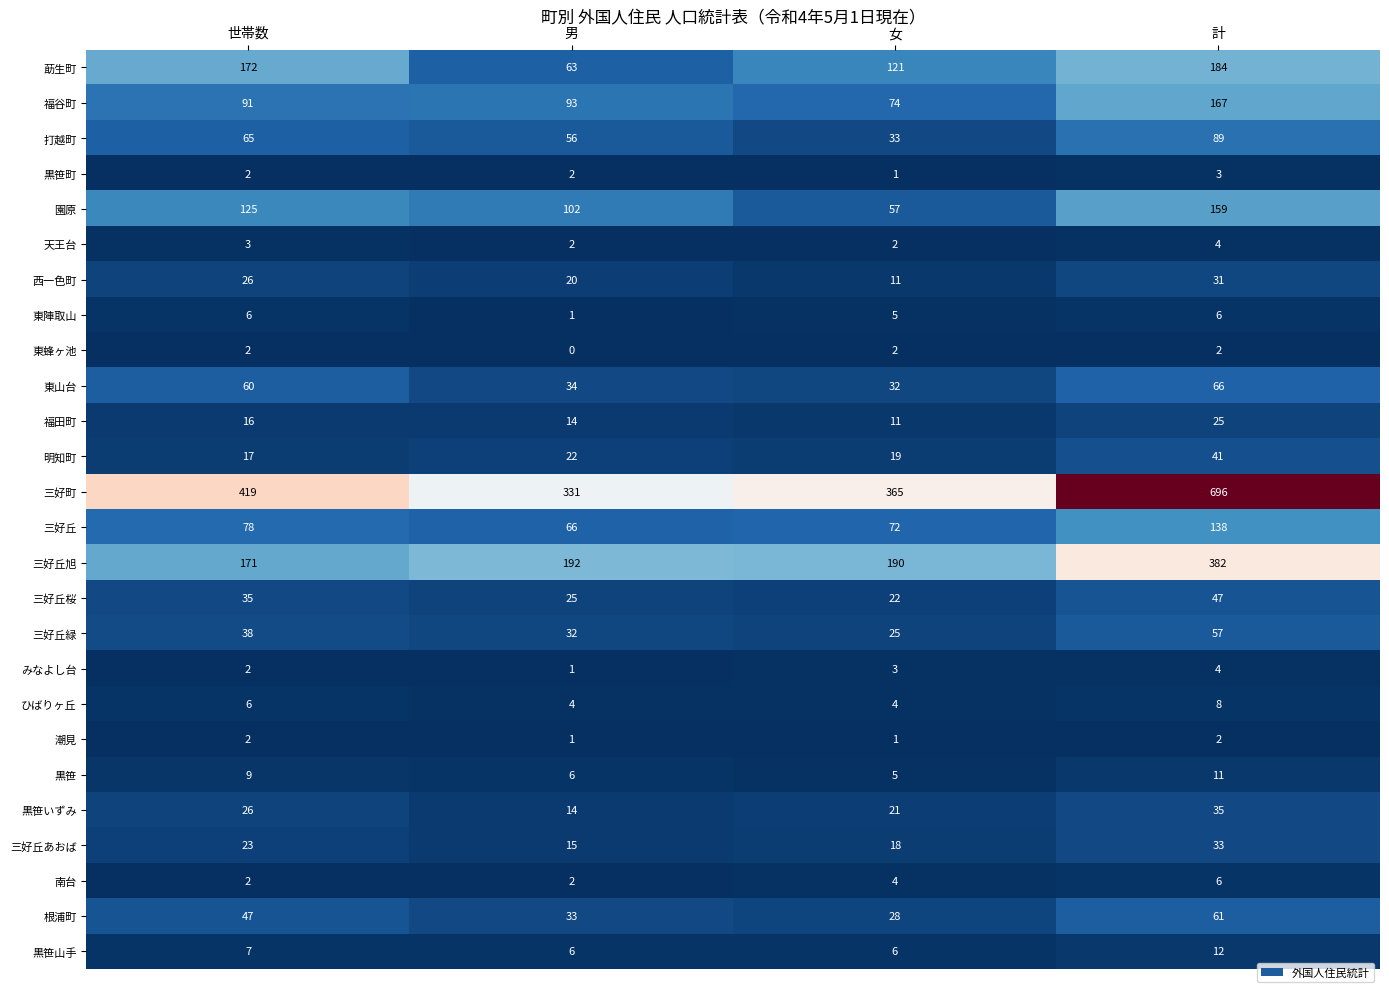

The 莇生町 series shows 43 at 計. True or false?

False